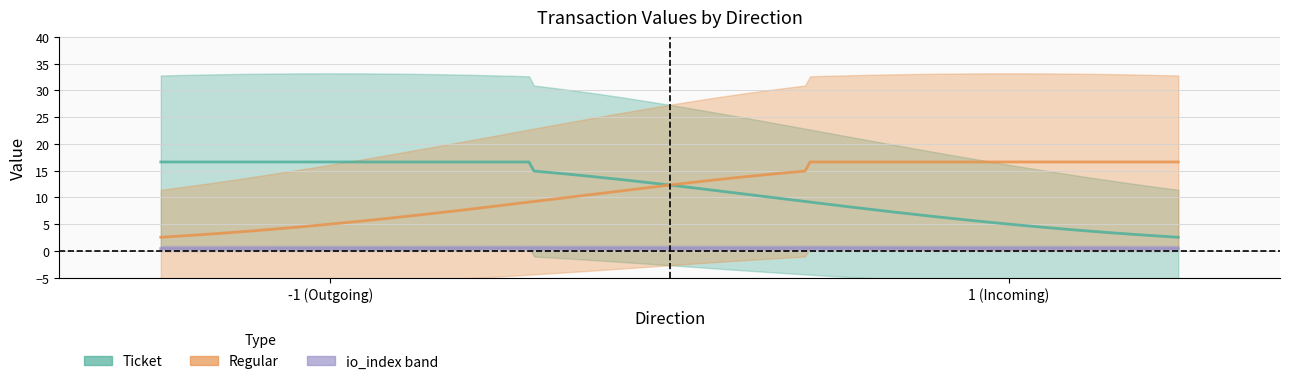

Is it true that value equals 0.1 at 1?

True